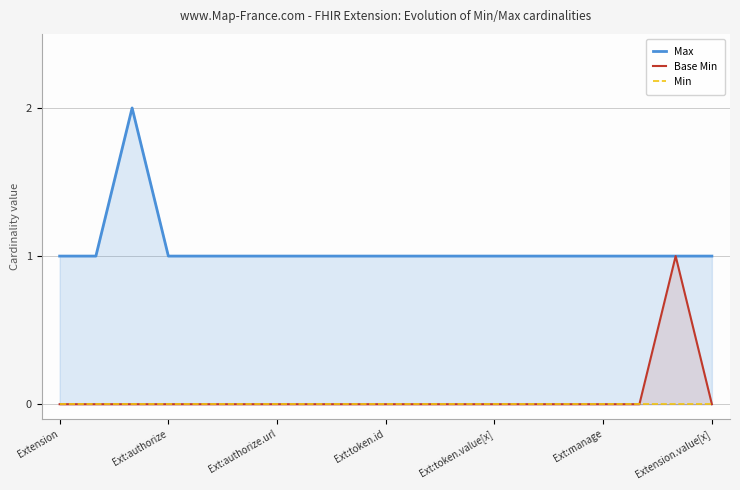

Rank the series at 7 from lowest to highest value.

Base Min, Min, Max